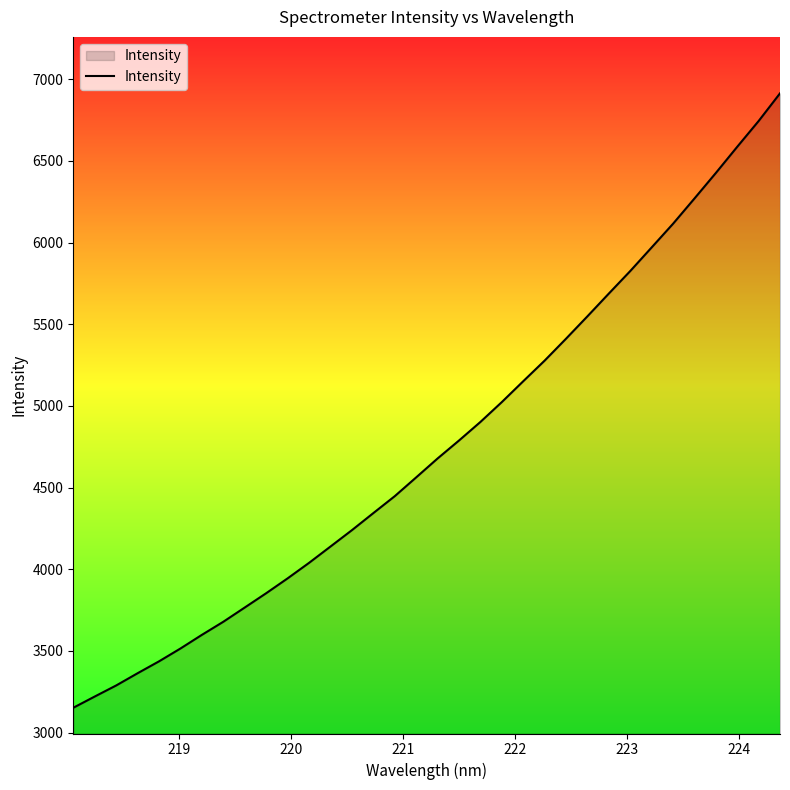

What is the smallest value displayed?

3152.2